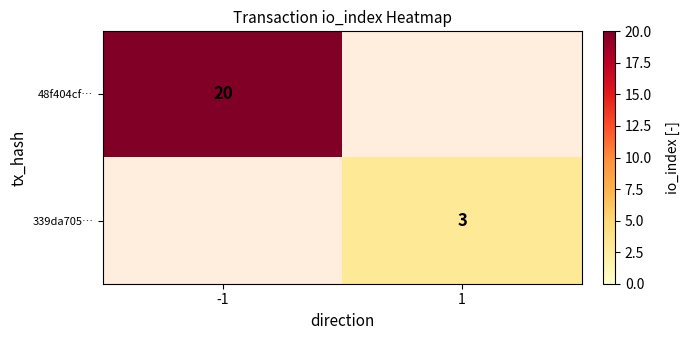

True or false: 339da705… has a value of 3 at 1.

True